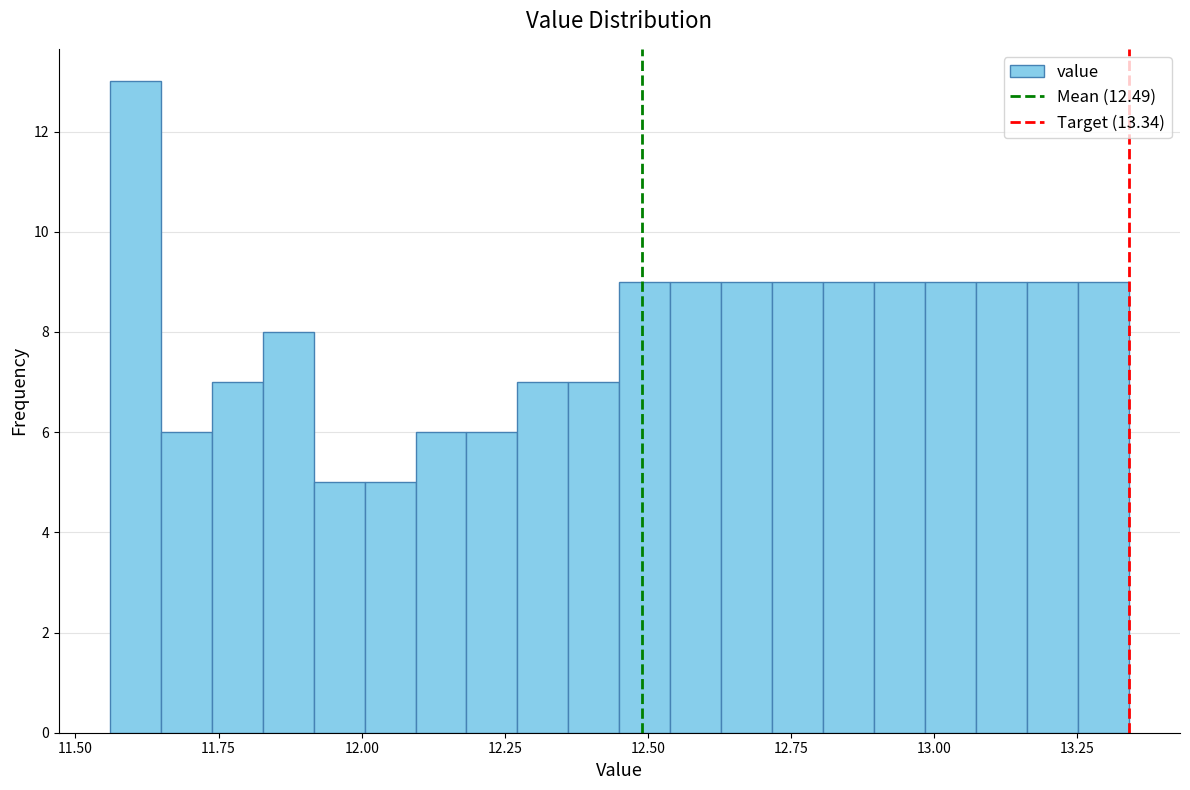

Around what value on the x-axis is the tallest bar? Give the approximate position of its centre, as read against the axis.

11.60